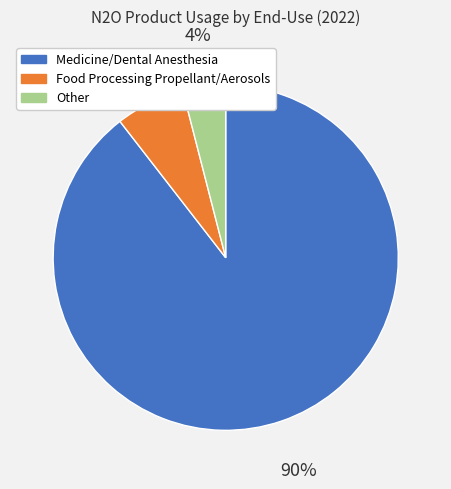

To the nearest percent, what is the average slice percentage?

33%